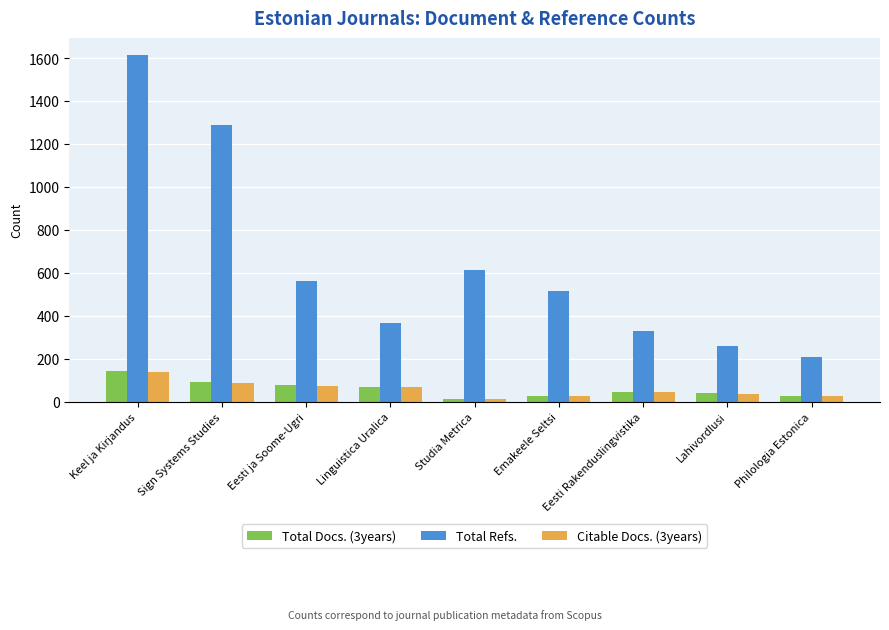

What is the difference between the highest and lowest values at Linguistica Uralica?

300